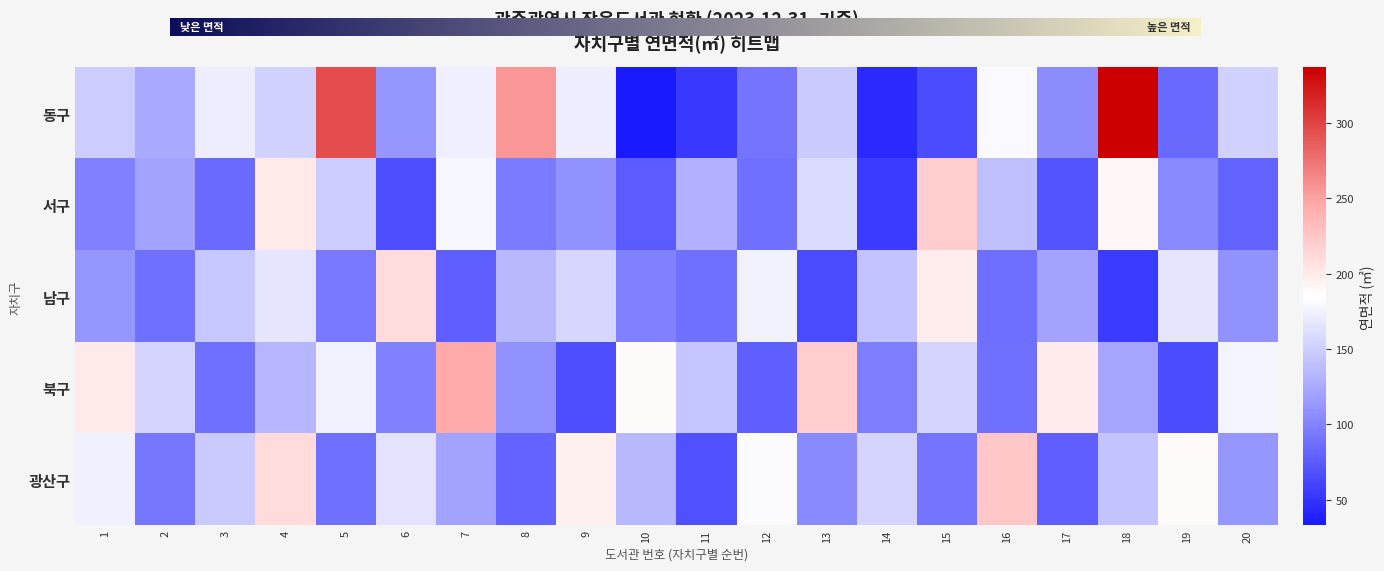

Is the value of 남구 at 10 greater than the value of 광산구 at 14?

No